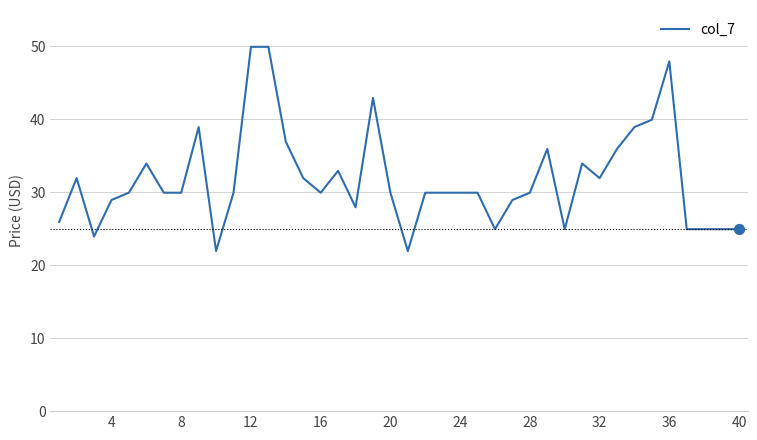

What is the maximum value shown in the chart?

50.0